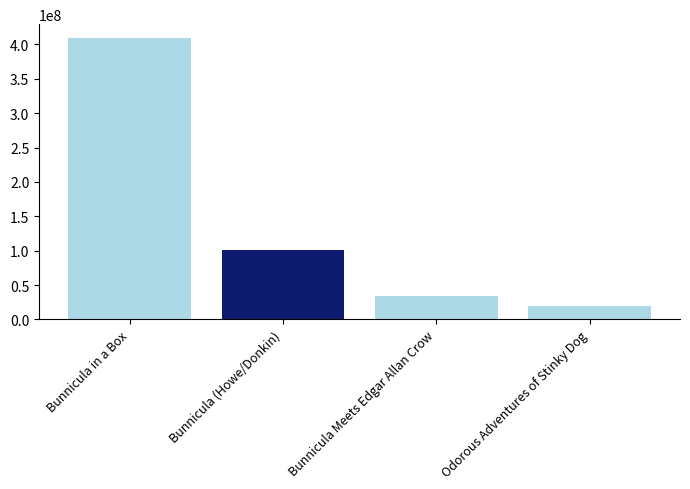

Reading left to right, list all the values displayed in this chart.

Bunnicula in a Box=408945960	Bunnicula (Howe/Donkin)=100766578	Bunnicula Meets Edgar Allan Crow=34732792	Odorous Adventures of Stinky Dog=18969265